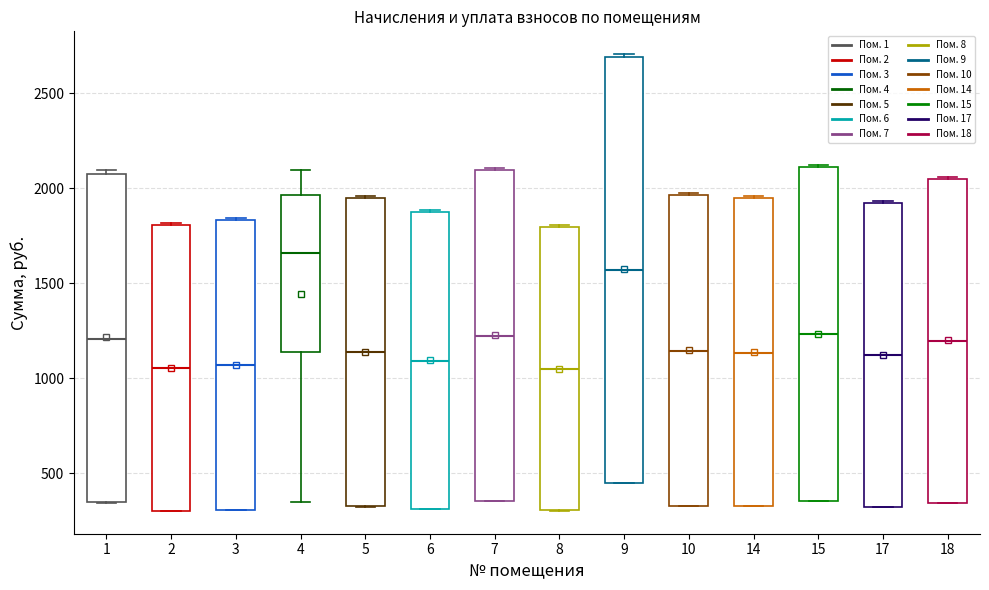

Which box is the tallest, from its lower edge to its upper edge?

9